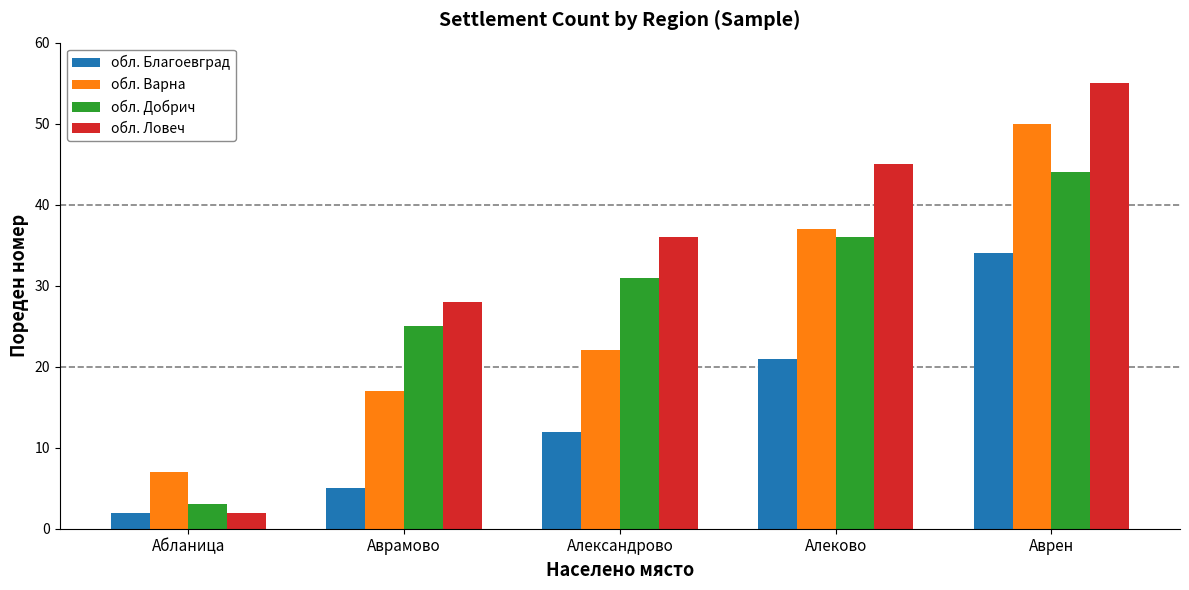

Reading right to left, transcribe all the data shown in this chart.

обл. Благоевград: 34	21	12	5	2
обл. Варна: 50	37	22	17	7
обл. Добрич: 44	36	31	25	3
обл. Ловеч: 55	45	36	28	2